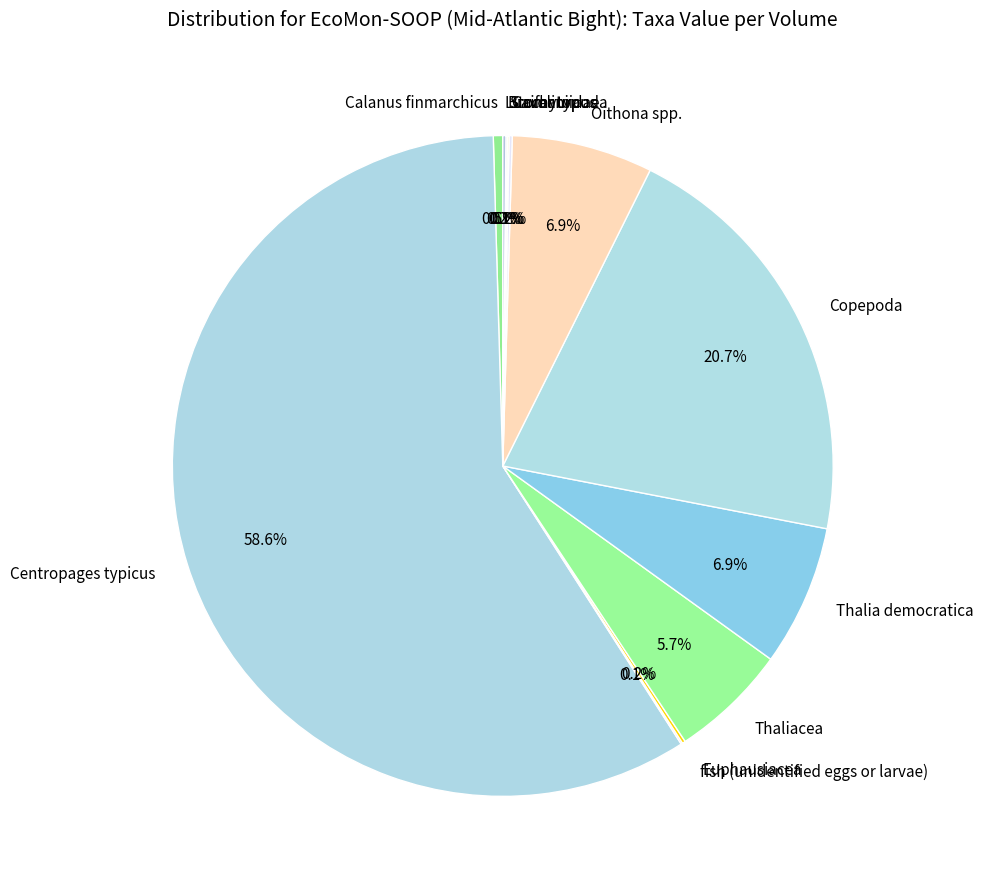

What is the majority slice?

Centropages typicus